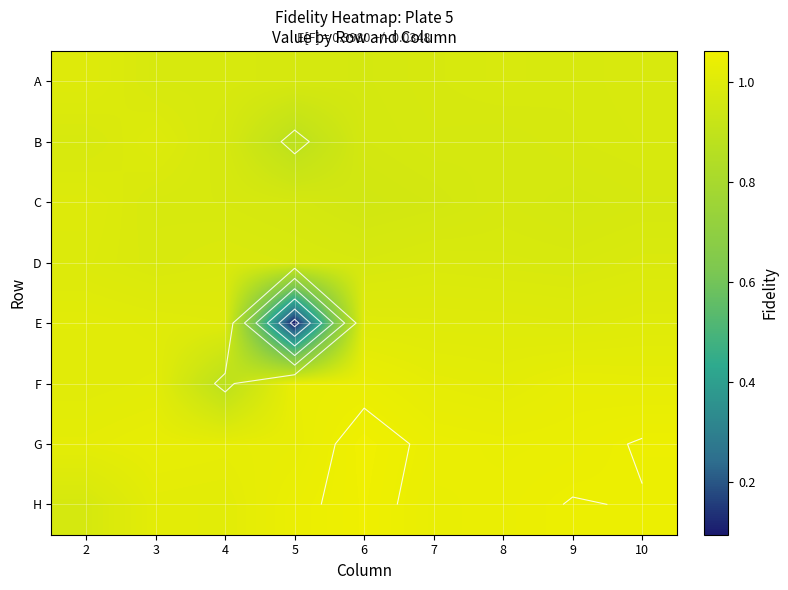

Is it true that H equals 1.0 at 10?

True